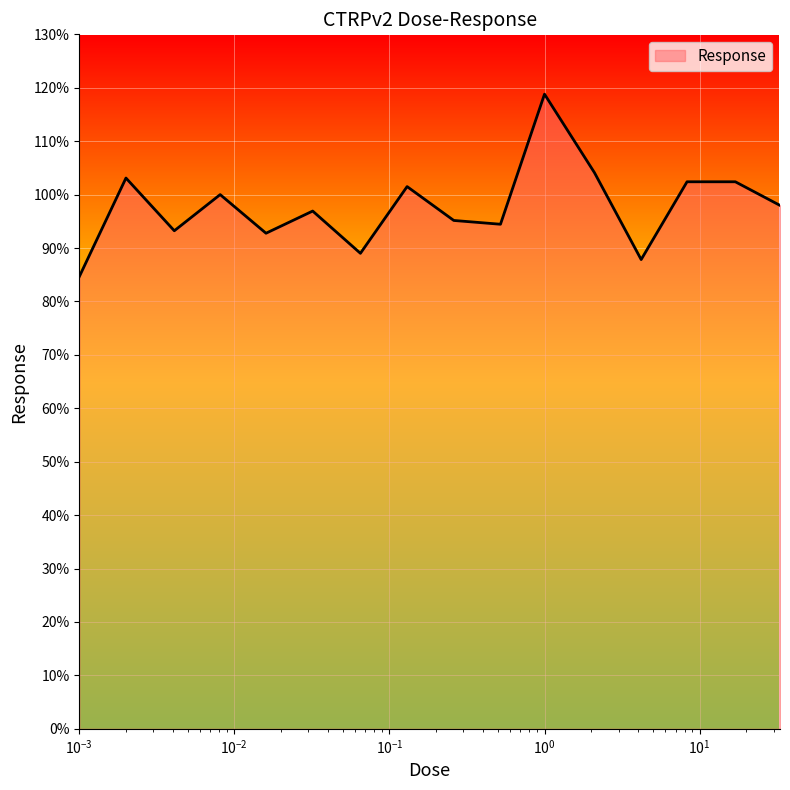

What is the average value?

97.8